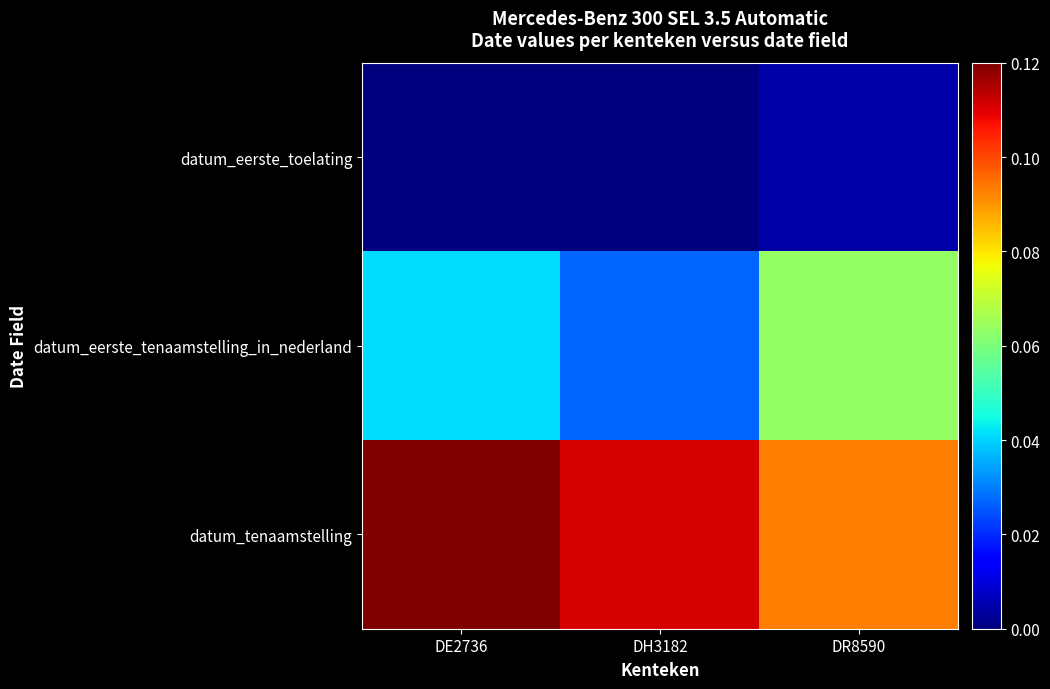

Which series has the widest spread of values?

datum_eerste_tenaamstelling_in_nederland